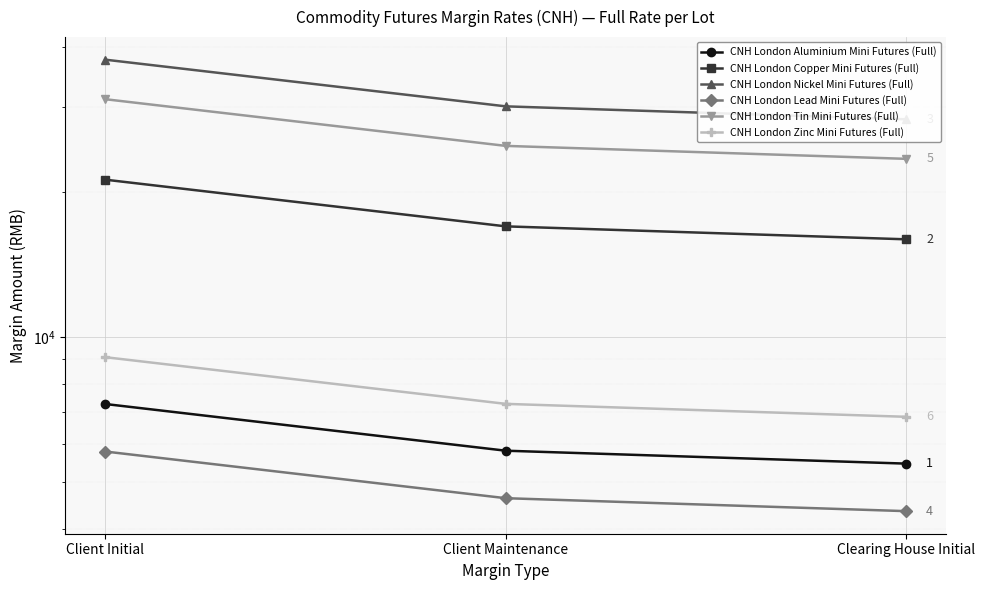

At which category is the sum across all series the highest?

Client Initial